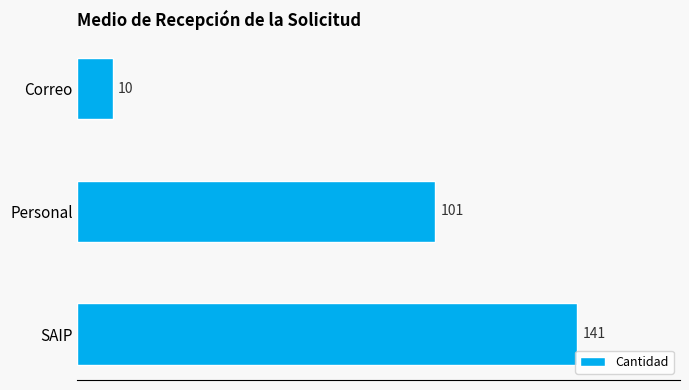

At which label is the value closest to 75?

Personal